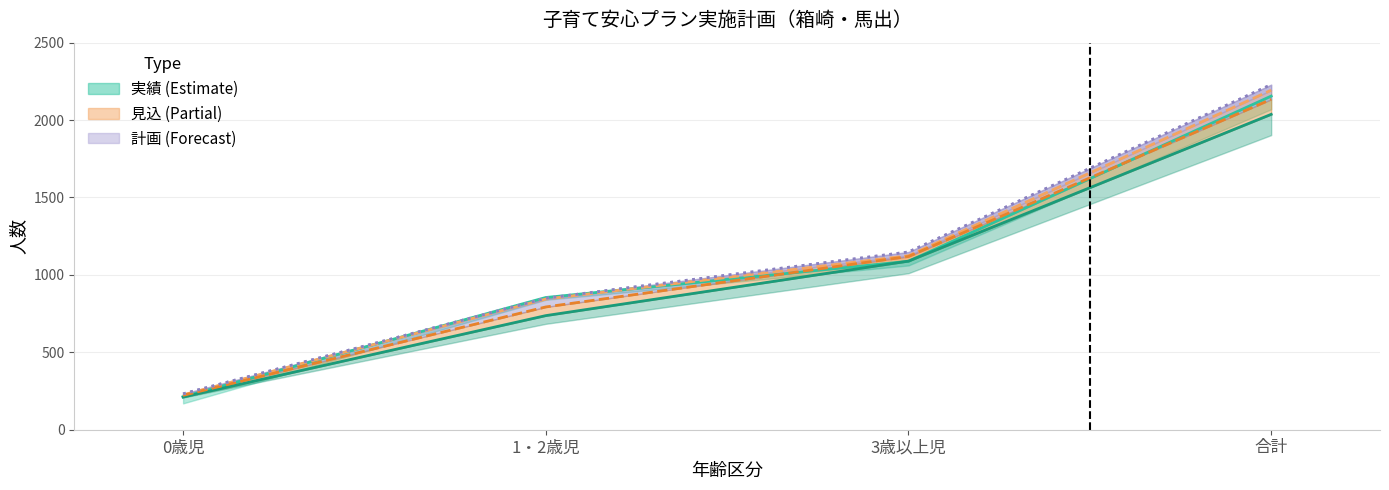

At which label is 申込者数_実績(2019) closest to 1184?

3歳以上児